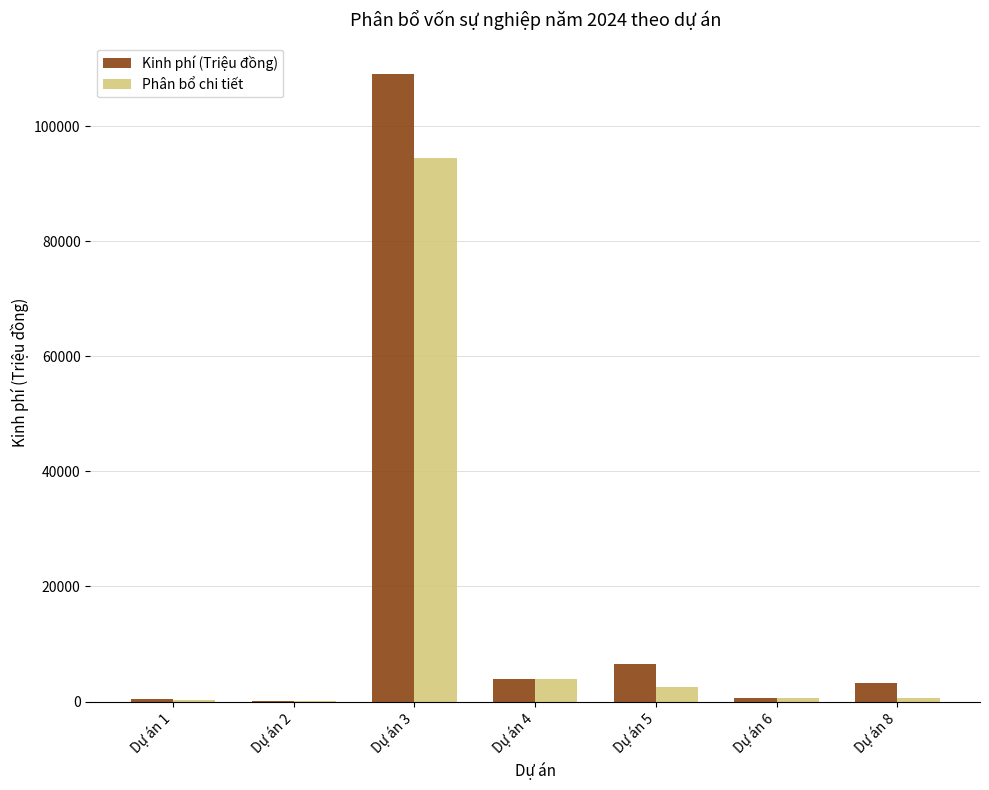

At which category is the sum across all series the highest?

Dự án 3